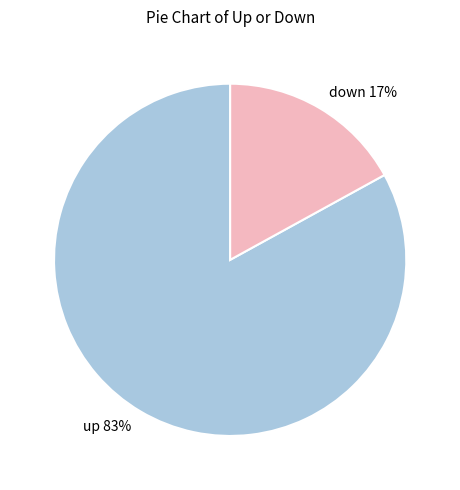

To the nearest percent, what is the average slice percentage?

50%